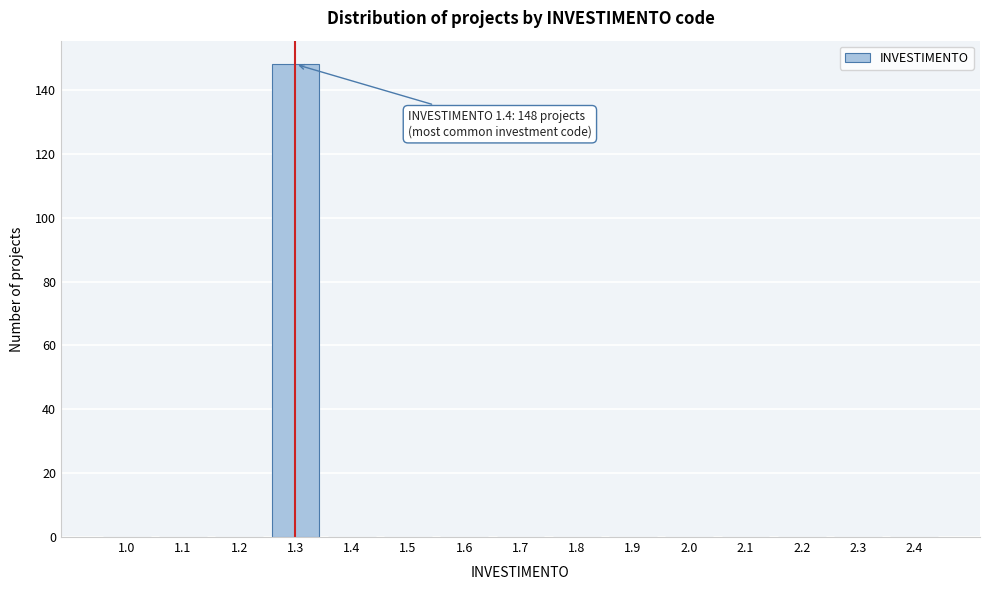

Reading right to left, what are all the values shown in this chart?

2.4=0	2.3=0	2.2=0	2.1=0	2.0=0	1.9=0	1.8=0	1.7=0	1.6=0	1.5=0	1.4=0	1.3=148	1.2=0	1.1=0	1.0=0